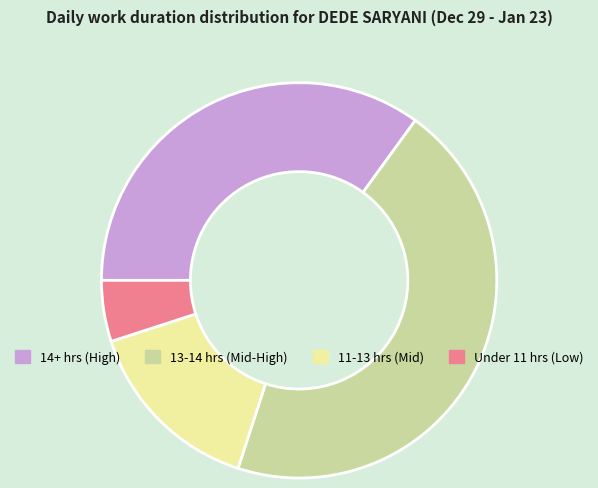

Is 11-13 hrs (Mid) the majority of the pie?

No